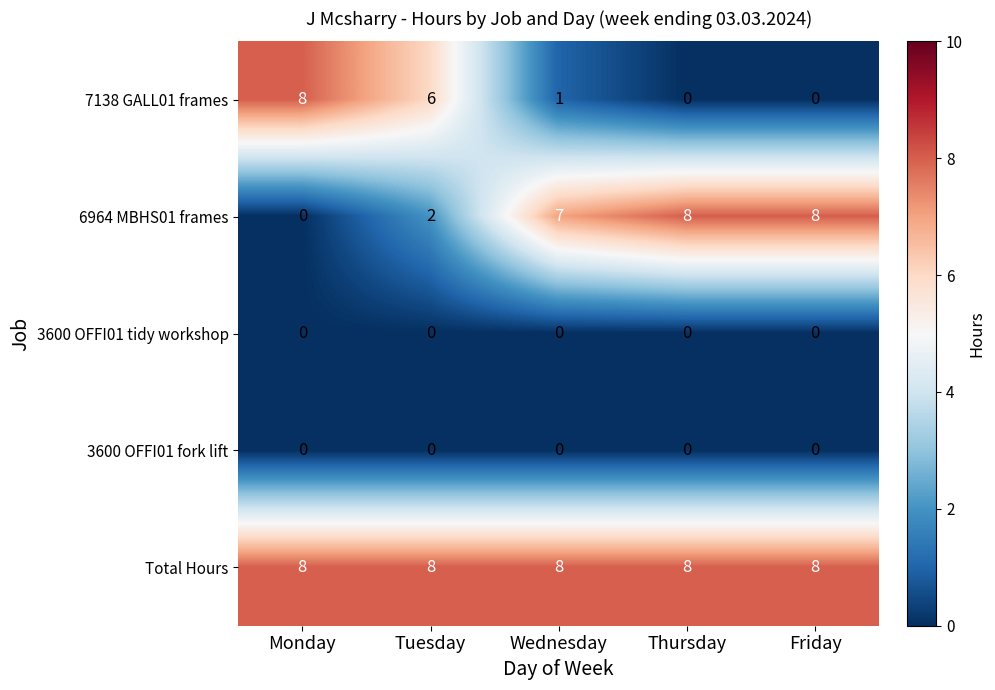

True or false: Total Hours has a value of 8 at Thursday.

True